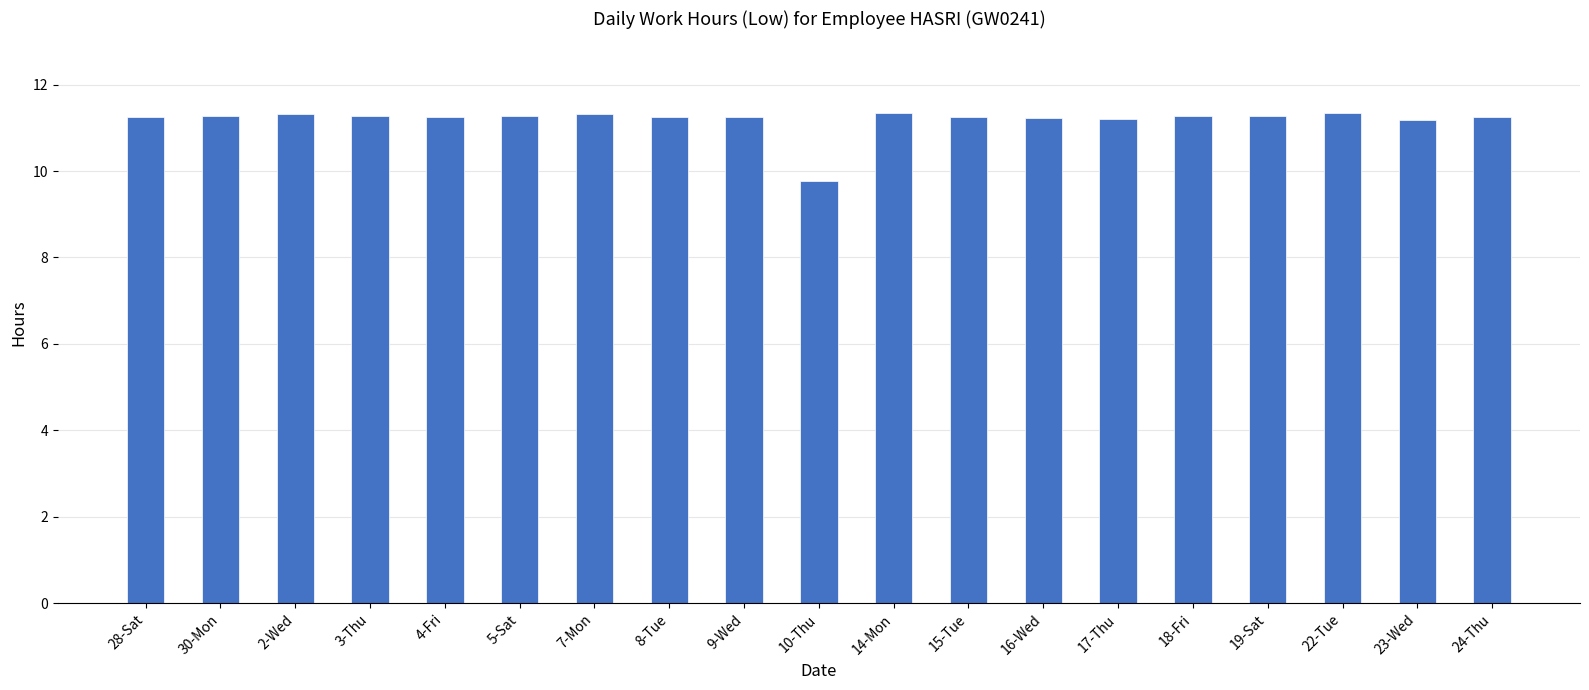

True or false: the data shows 2.6 at 16-Wed.

False